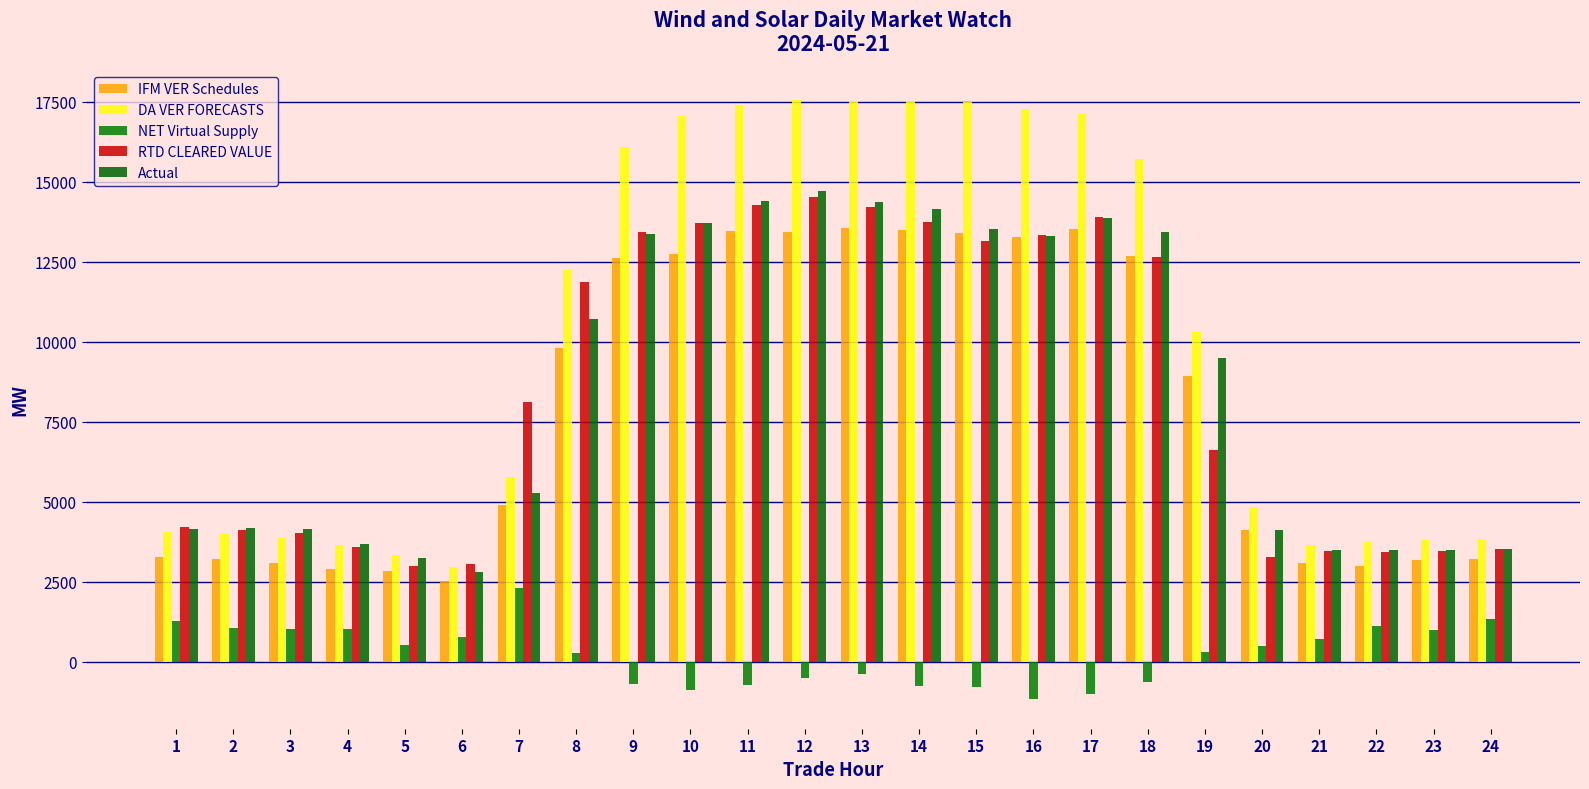

Which label corresponds to the smallest value in the chart?

16